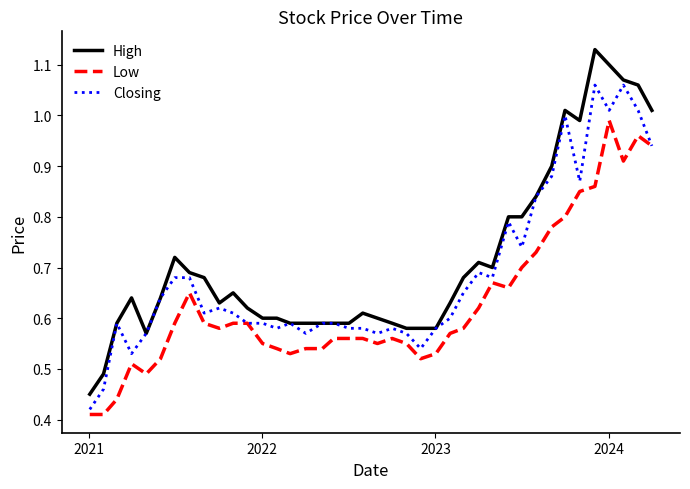

True or false: High and Low intersect in this chart.

False